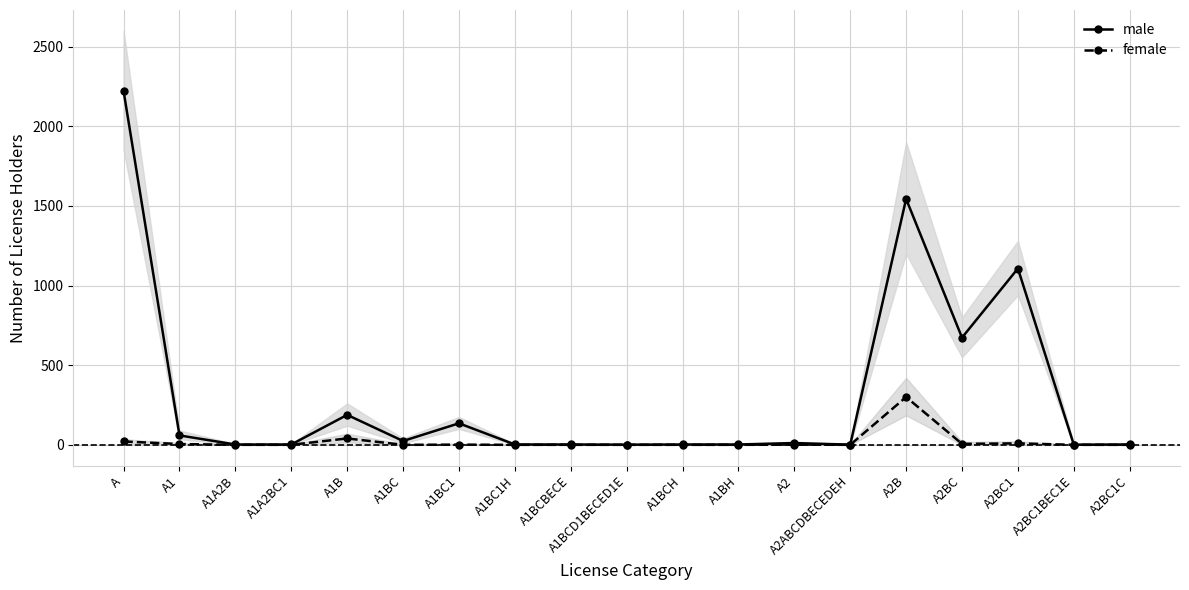

How many data points in male are above 2?

9